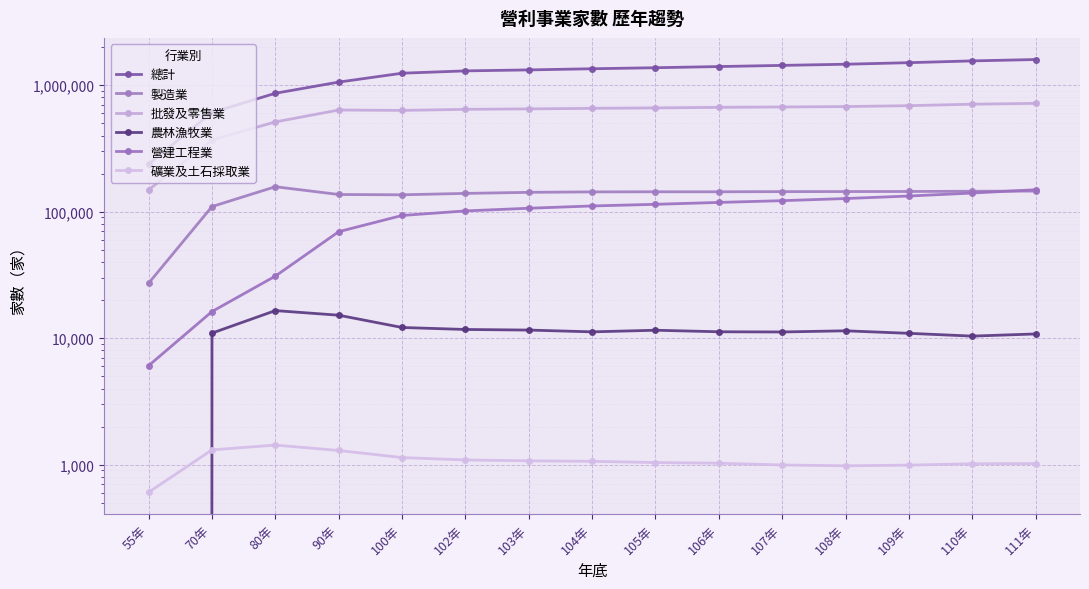

What is the difference between the highest and lowest values at 106年?

1403311